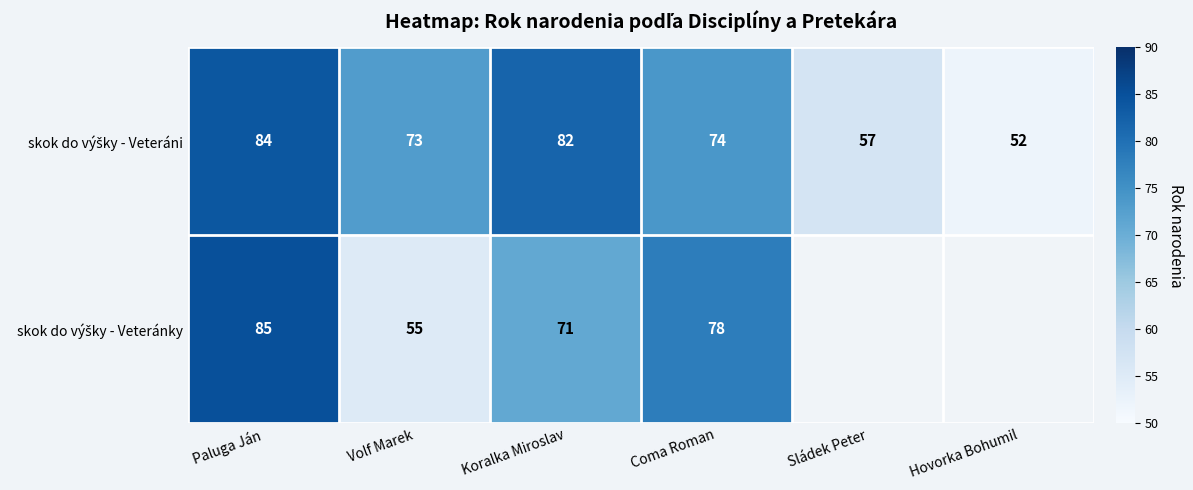

What is the spread (max minus min) of values at Volf Marek?

18